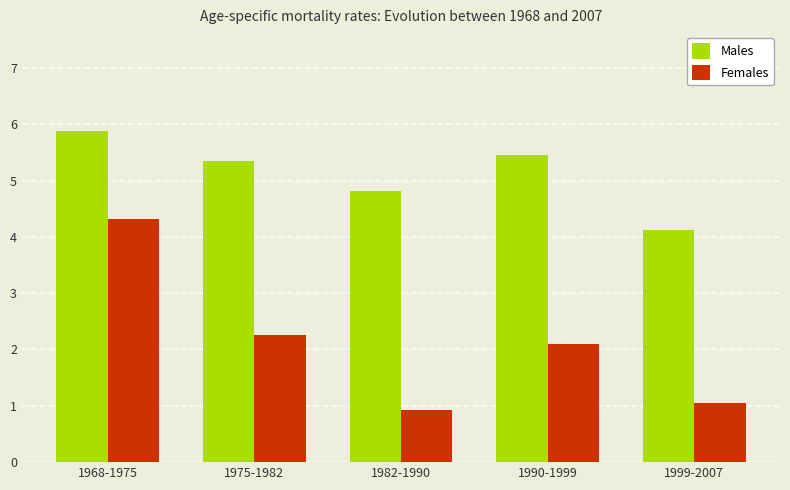

What are all the series names shown in the legend?

Males, Females